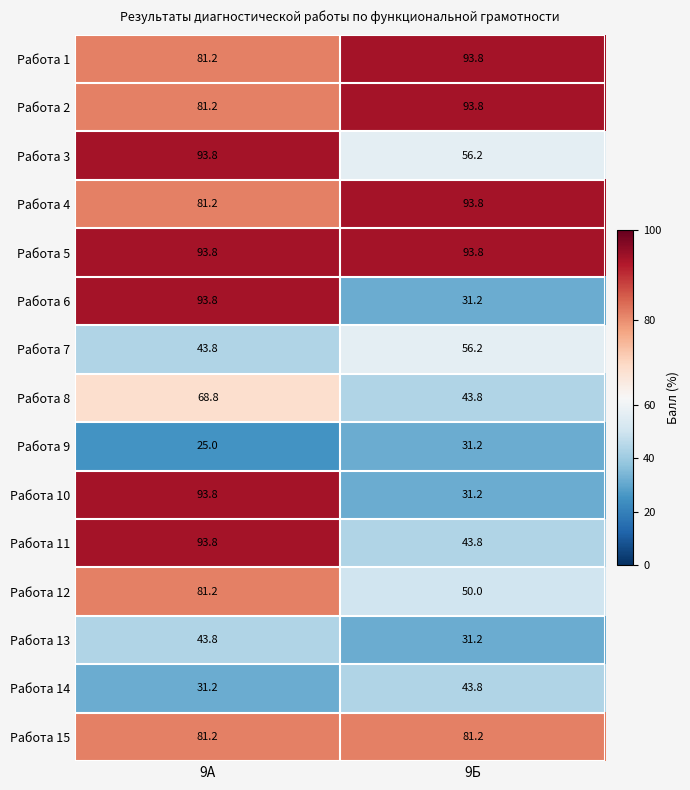

What is the total value across all series at 9А?

1087.6